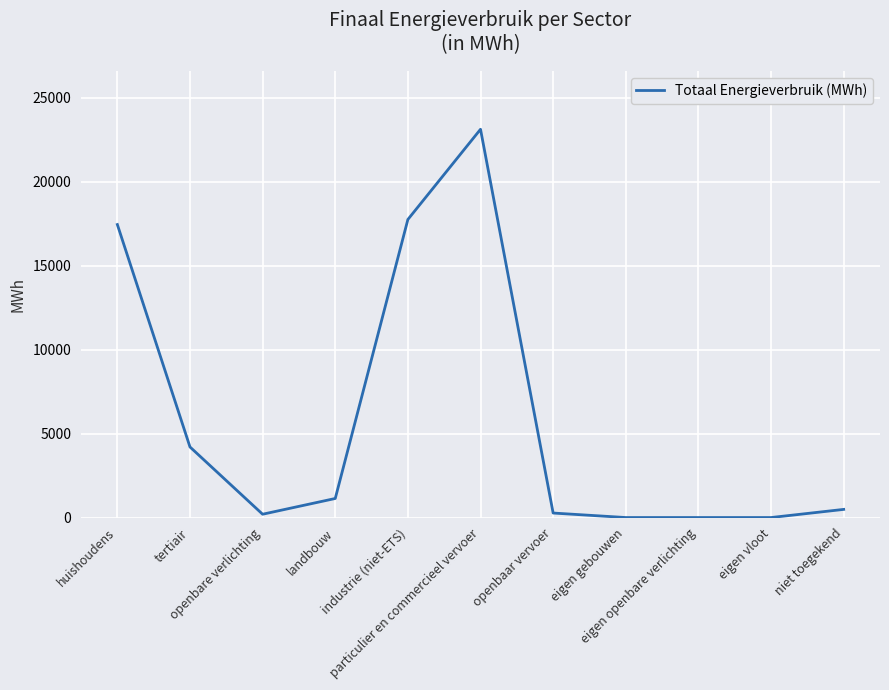

What is the average value?

5871.7